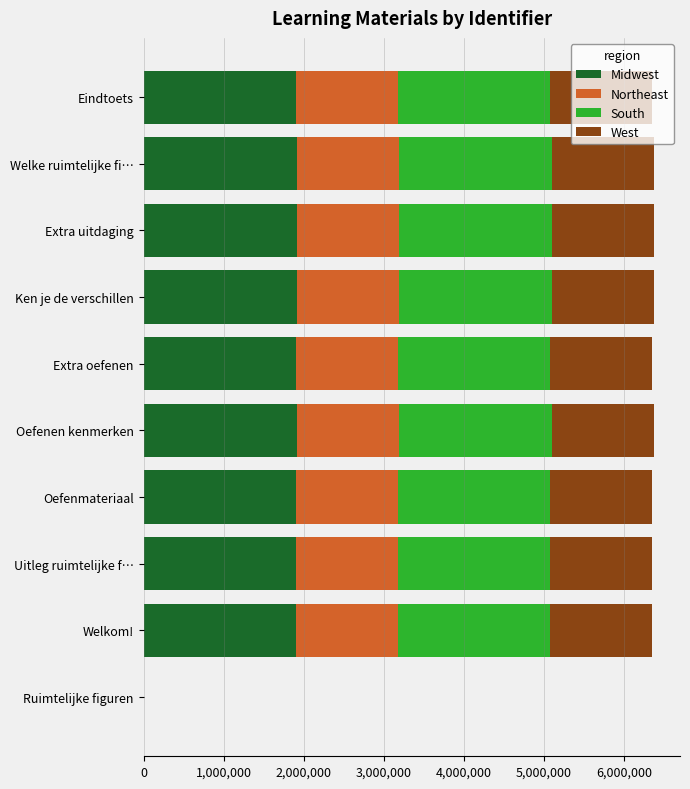

How many positive values does the Midwest series have?

9